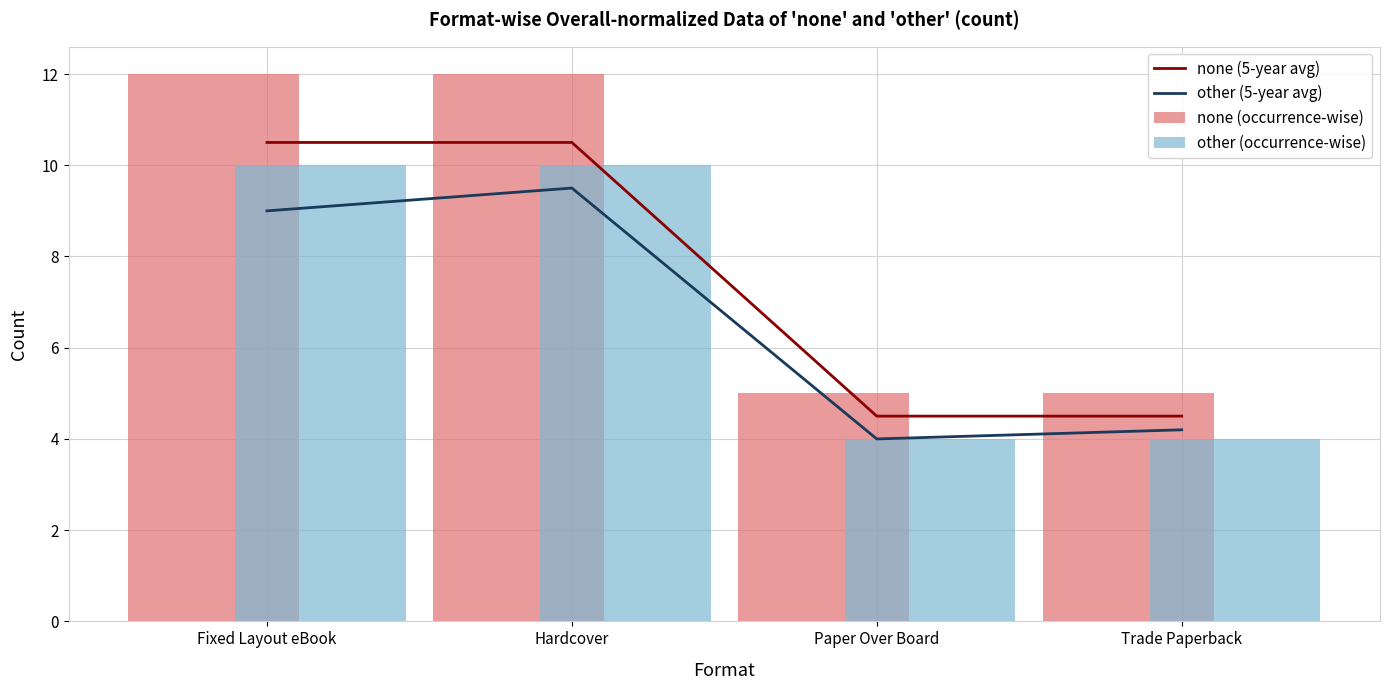

At which category is the sum across all series the highest?

Hardcover